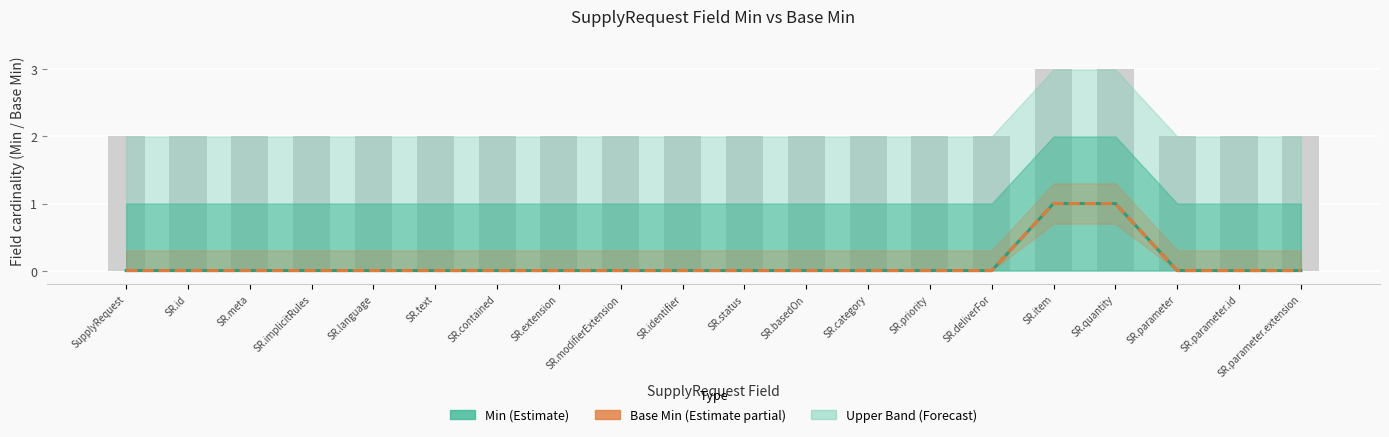

The Min series shows 0 at SR.parameter.id. True or false?

True